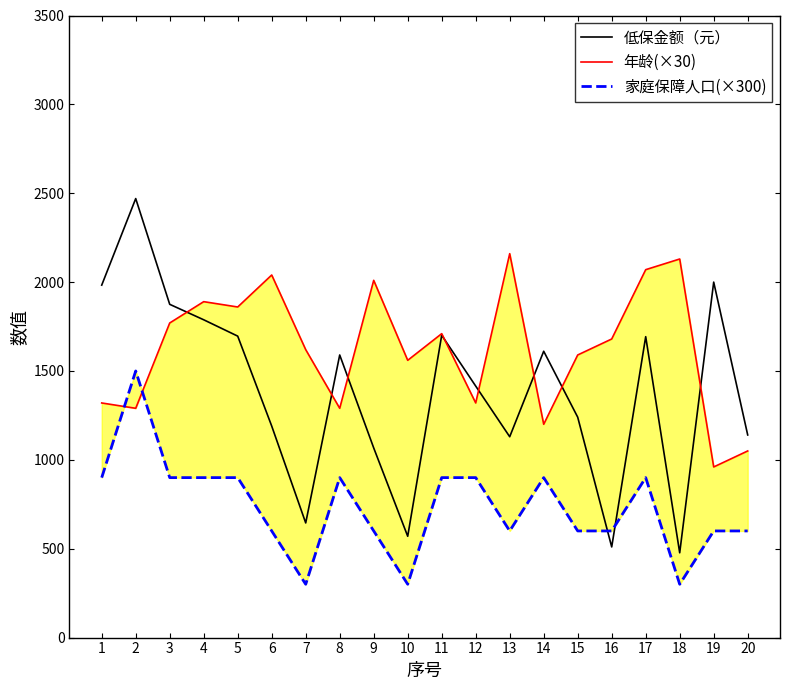

Does the chart display data point markers on the line(s)?

No